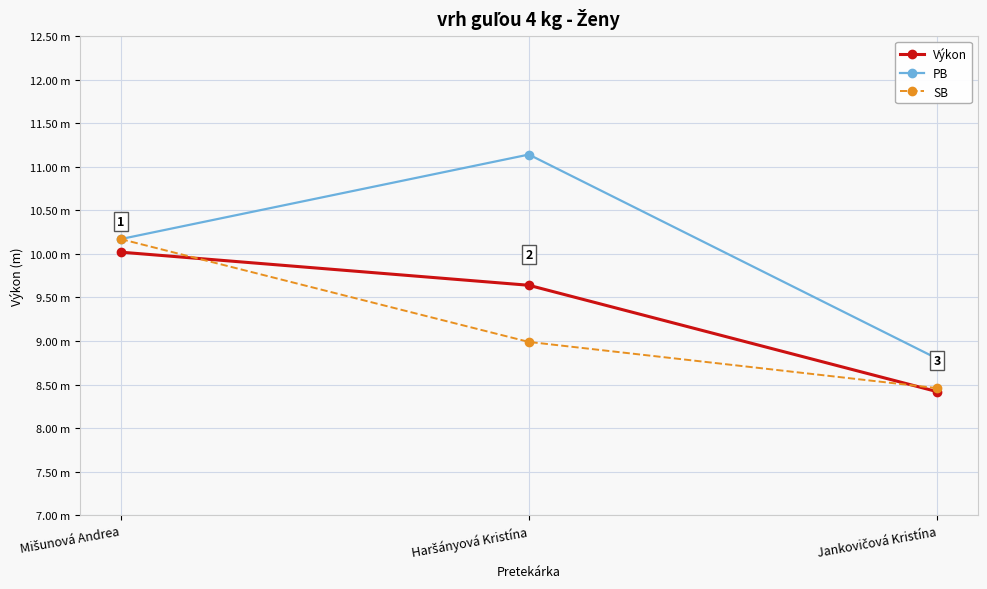

What are all the series names shown in the legend?

Výkon, PB, SB